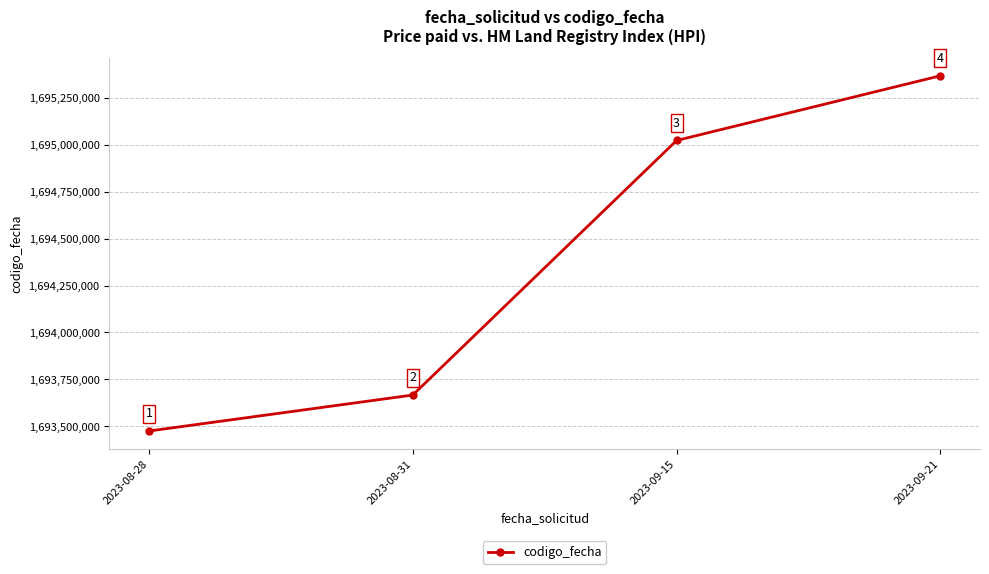

How many values are between 1693666014 and 1695368156?

3